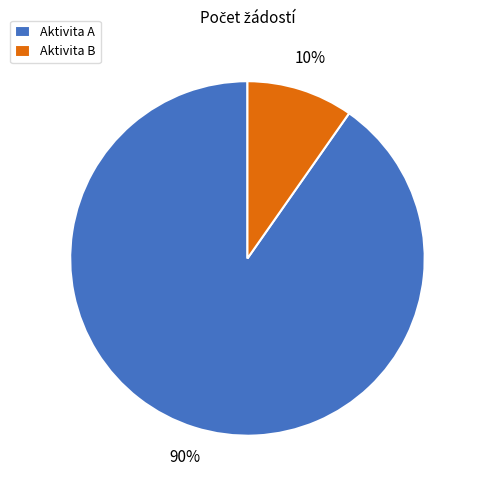

Do Aktivita B and Aktivita A together represent more than half of the pie?

Yes